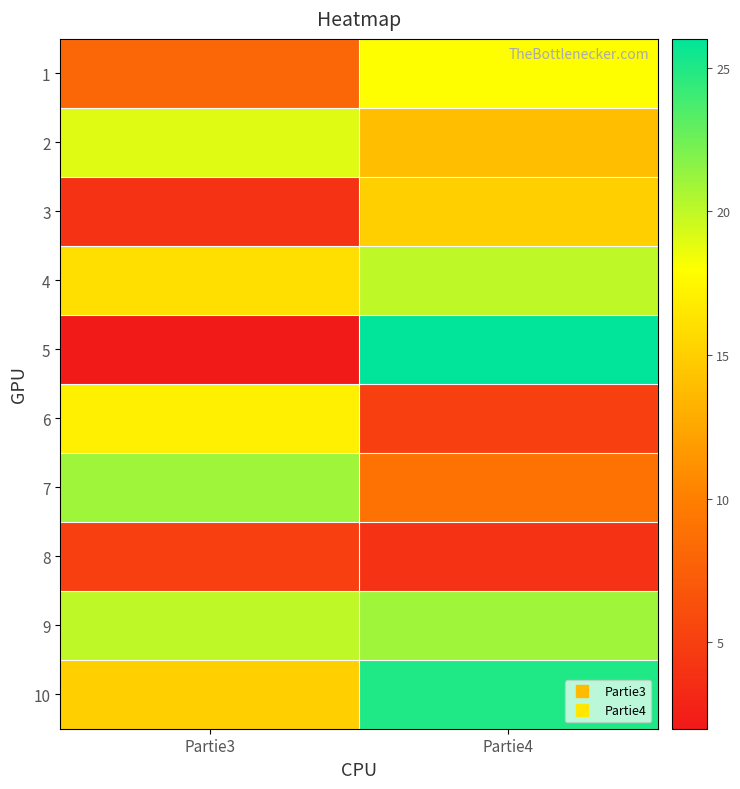

Which series has the largest range (max minus min)?

5